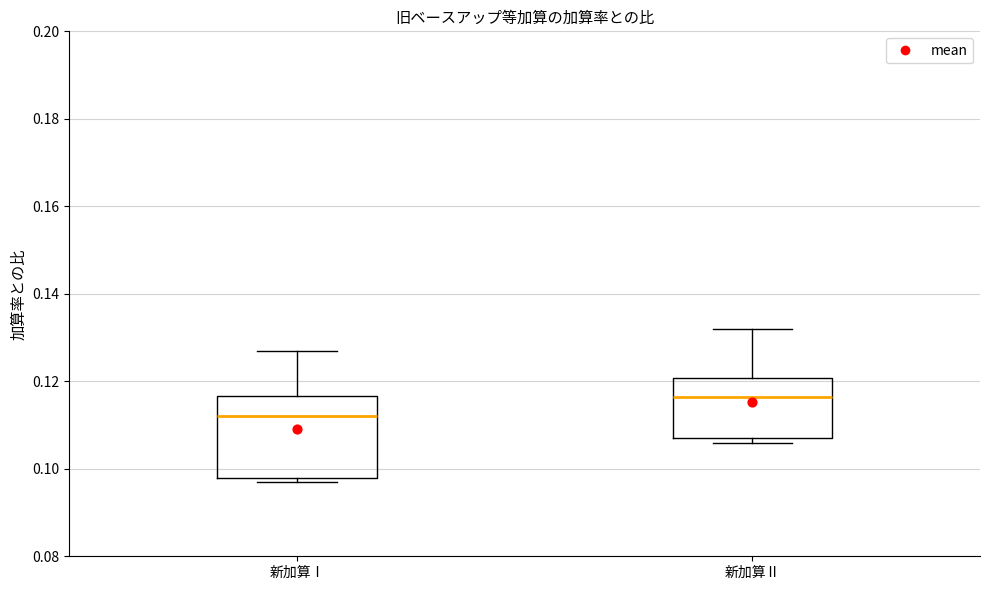

Where does the median line of the box for 新加算Ⅰ sit on the y-axis? The values are not printed on the chart, so give them approximately, as read against the axis.

0.112